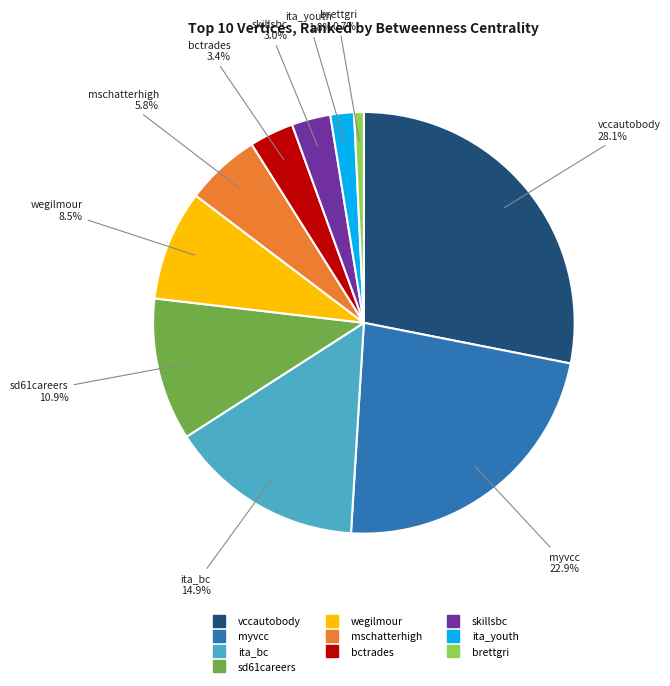

Which slice is the smallest?

brettgri